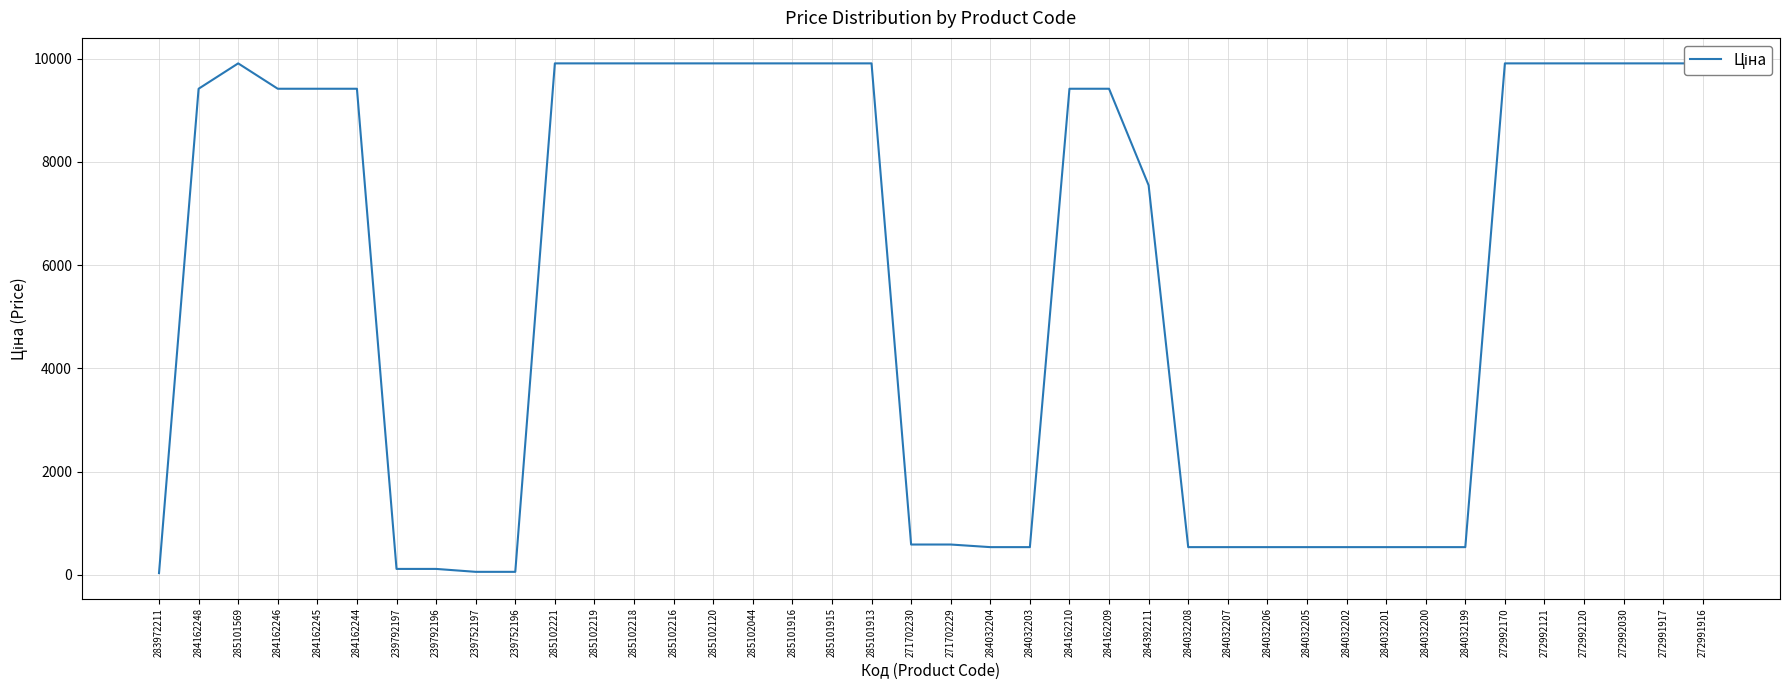

Reading left to right, transcribe all the data shown in this chart.

32.0	9416.9	9908.5	9416.9	9416.9	9416.9	113.3	113.3	56.7	56.7	9908.5	9908.5	9908.5	9908.5	9908.5	9908.5	9908.5	9908.5	9908.5	586.0	586.0	535.4	535.4	9416.9	9416.9	7545.9	535.4	535.4	535.4	535.4	535.4	535.4	535.4	535.4	9908.5	9908.5	9908.5	9908.5	9908.5	9908.5